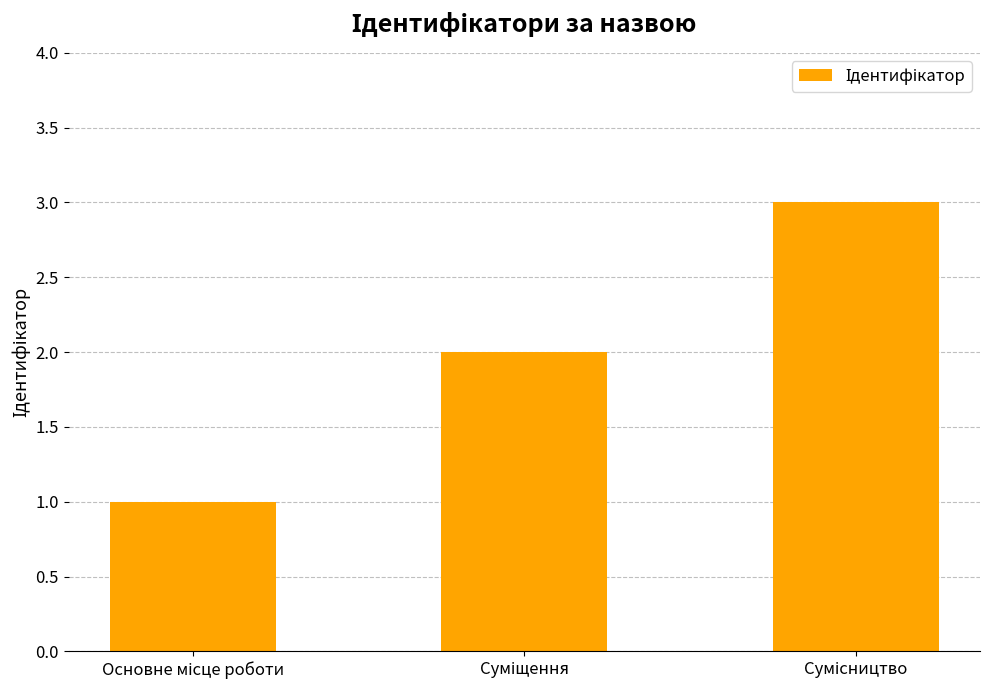

What is the sum of all values?

6